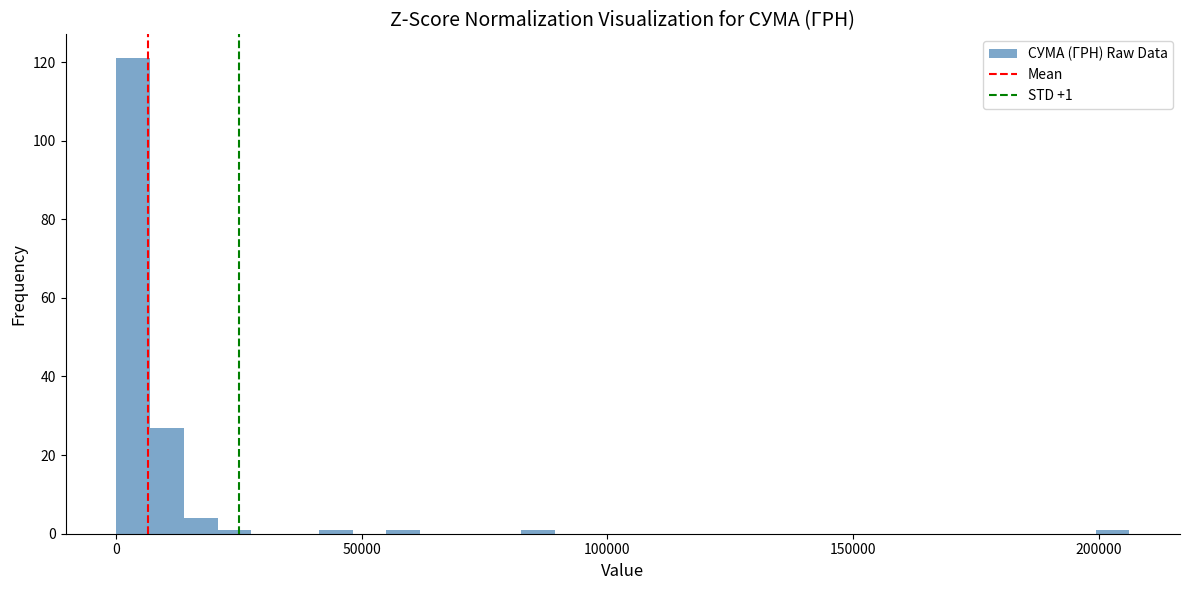

Read against the x-axis, roughly where is the centre of the tallest bar?

5000